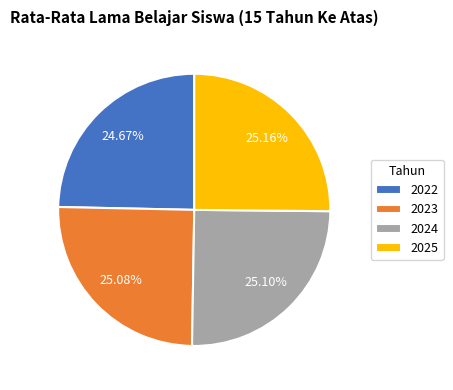

To the nearest percent, what is the combined percentage of 2022 and 2024?

50%